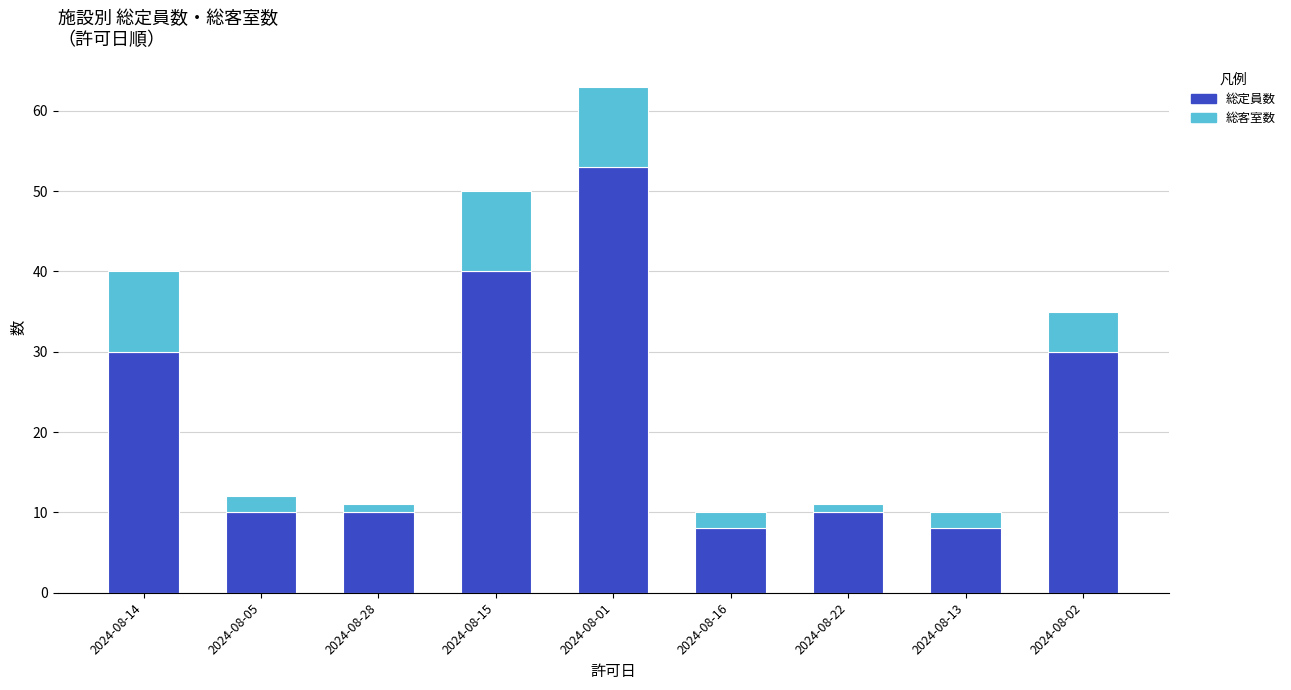

What is the total value across all series at 2024-08-13?

10